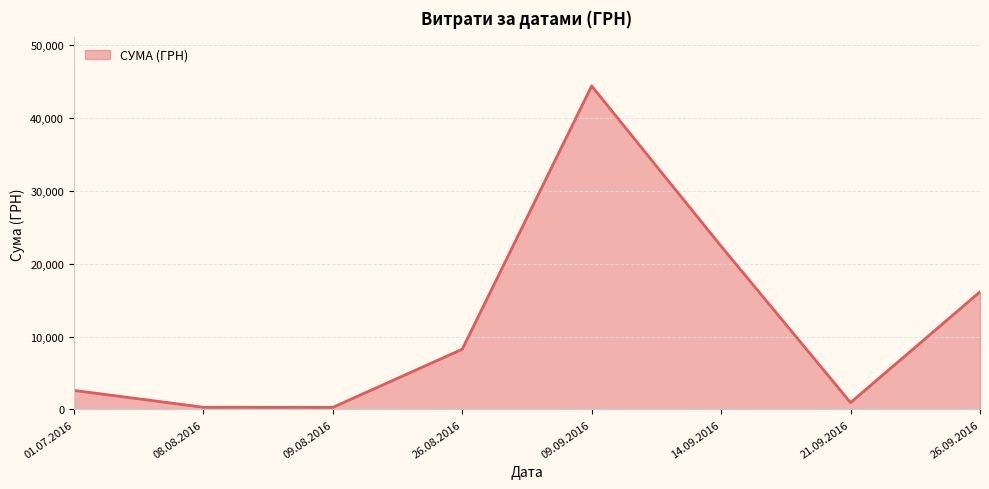

How many interior local peaks (higher than both neighbors) does the data have?

1